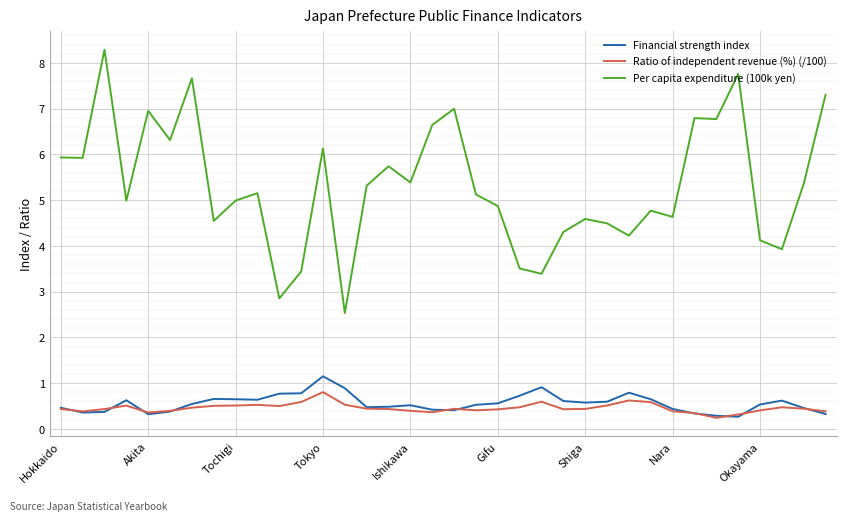

What is the greatest value displayed?

8.3